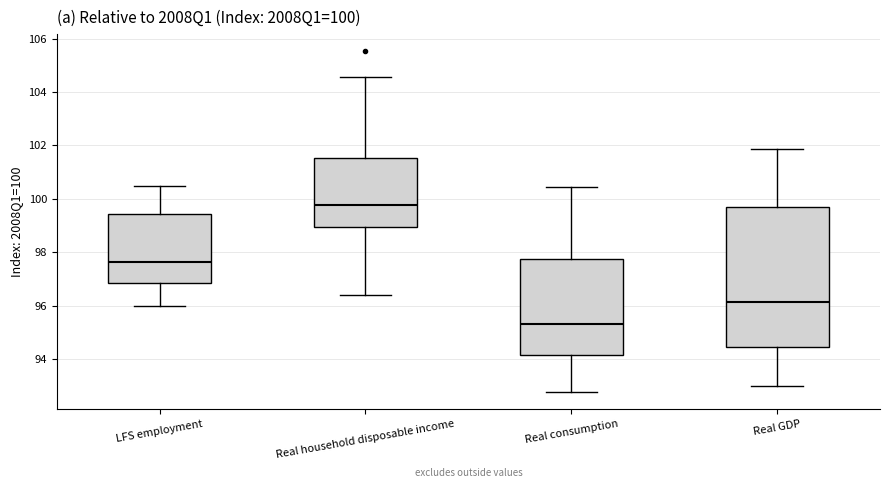

Comparing the boxes themselves (not the whiskers), which one is the tallest?

Real GDP